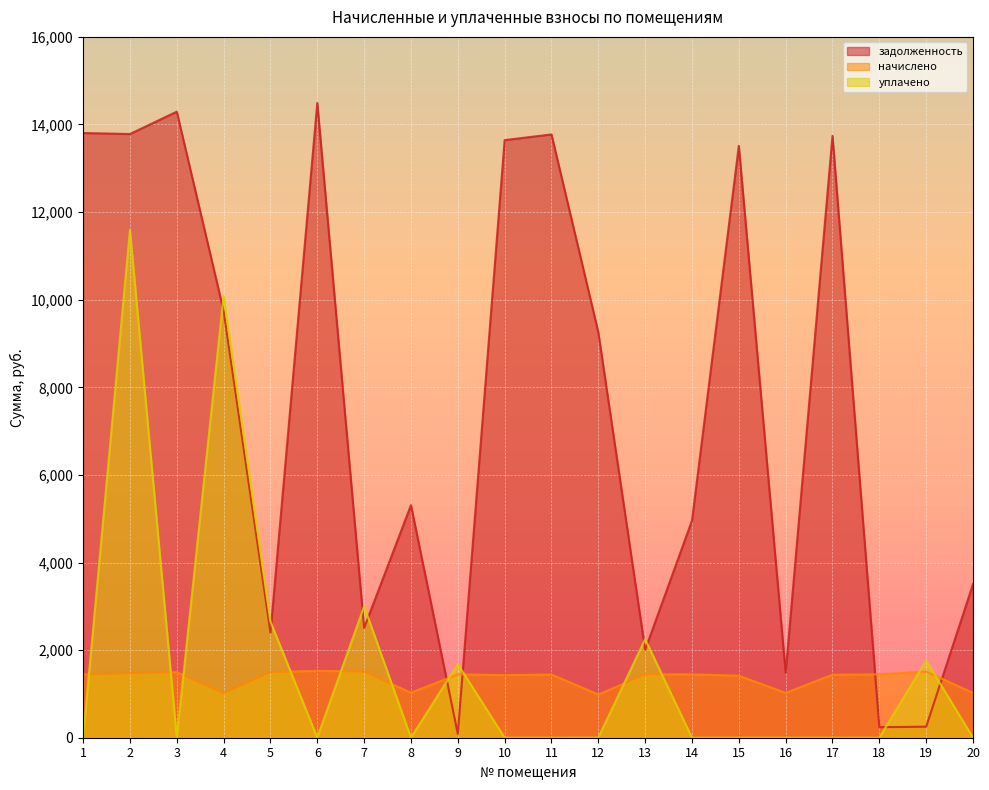

How many distinct data groups are displayed?

3